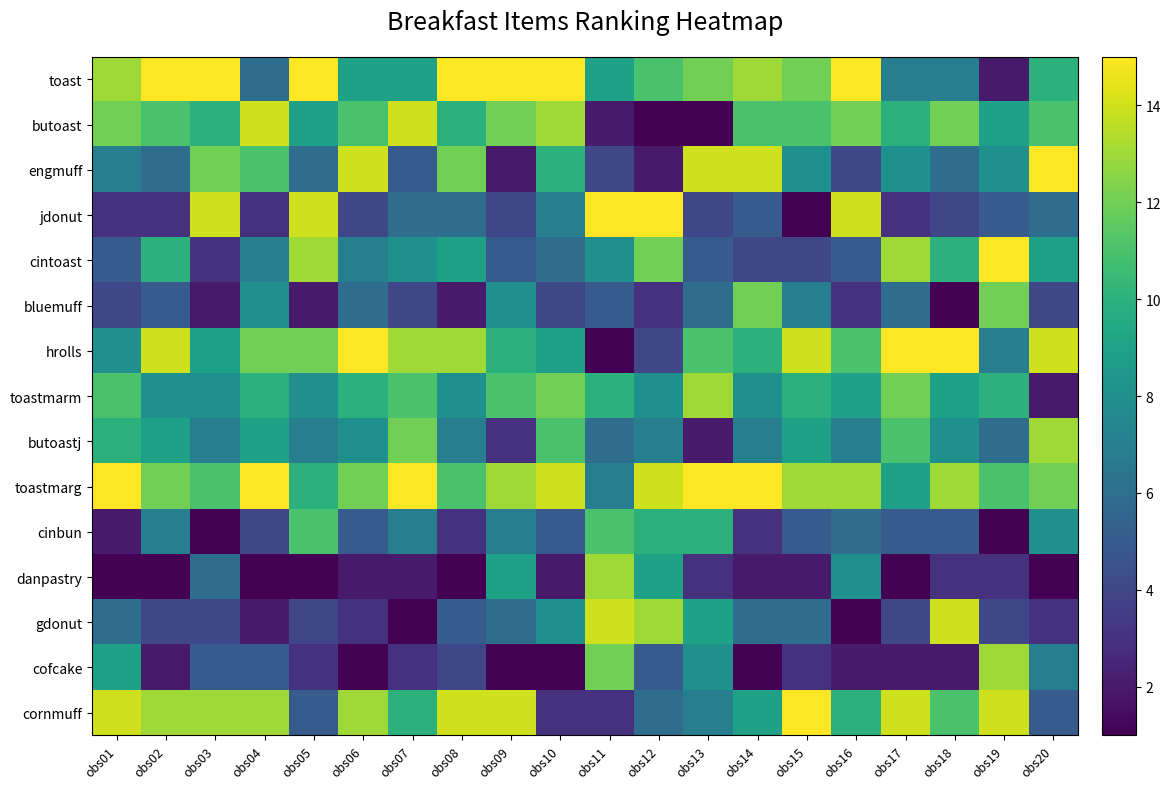

Reading left to right, extract all data points from this chart.

toast: obs01=13	obs02=15	obs03=15	obs04=6	obs05=15	obs06=9	obs07=9	obs08=15	obs09=15	obs10=15	obs11=9	obs12=11	obs13=12	obs14=13	obs15=12	obs16=15	obs17=7	obs18=7	obs19=2	obs20=10
butoast: obs01=12	obs02=11	obs03=10	obs04=14	obs05=9	obs06=11	obs07=14	obs08=10	obs09=12	obs10=13	obs11=2	obs12=1	obs13=1	obs14=11	obs15=11	obs16=12	obs17=10	obs18=12	obs19=9	obs20=11
engmuff: obs01=7	obs02=6	obs03=12	obs04=11	obs05=6	obs06=14	obs07=5	obs08=12	obs09=2	obs10=10	obs11=4	obs12=2	obs13=14	obs14=14	obs15=8	obs16=4	obs17=8	obs18=6	obs19=8	obs20=15
jdonut: obs01=3	obs02=3	obs03=14	obs04=3	obs05=14	obs06=4	obs07=6	obs08=6	obs09=4	obs10=7	obs11=15	obs12=15	obs13=4	obs14=5	obs15=1	obs16=14	obs17=3	obs18=4	obs19=5	obs20=6
cintoast: obs01=5	obs02=10	obs03=3	obs04=7	obs05=13	obs06=7	obs07=8	obs08=9	obs09=5	obs10=6	obs11=8	obs12=12	obs13=5	obs14=4	obs15=4	obs16=5	obs17=13	obs18=10	obs19=15	obs20=9
bluemuff: obs01=4	obs02=5	obs03=2	obs04=8	obs05=2	obs06=6	obs07=4	obs08=2	obs09=8	obs10=4	obs11=5	obs12=3	obs13=6	obs14=12	obs15=7	obs16=3	obs17=6	obs18=1	obs19=12	obs20=4
hrolls: obs01=8	obs02=14	obs03=9	obs04=12	obs05=12	obs06=15	obs07=13	obs08=13	obs09=10	obs10=9	obs11=1	obs12=4	obs13=11	obs14=10	obs15=14	obs16=11	obs17=15	obs18=15	obs19=7	obs20=14
toastmarm: obs01=11	obs02=8	obs03=8	obs04=10	obs05=8	obs06=10	obs07=11	obs08=8	obs09=11	obs10=12	obs11=10	obs12=8	obs13=13	obs14=8	obs15=10	obs16=9	obs17=12	obs18=9	obs19=10	obs20=2
butoastj: obs01=10	obs02=9	obs03=7	obs04=9	obs05=7	obs06=8	obs07=12	obs08=7	obs09=3	obs10=11	obs11=6	obs12=7	obs13=2	obs14=7	obs15=9	obs16=7	obs17=11	obs18=8	obs19=6	obs20=13
toastmarg: obs01=15	obs02=12	obs03=11	obs04=15	obs05=10	obs06=12	obs07=15	obs08=11	obs09=13	obs10=14	obs11=7	obs12=14	obs13=15	obs14=15	obs15=13	obs16=13	obs17=9	obs18=13	obs19=11	obs20=12
cinbun: obs01=2	obs02=7	obs03=1	obs04=4	obs05=11	obs06=5	obs07=7	obs08=3	obs09=7	obs10=5	obs11=11	obs12=10	obs13=10	obs14=3	obs15=5	obs16=6	obs17=5	obs18=5	obs19=1	obs20=8
danpastry: obs01=1	obs02=1	obs03=6	obs04=1	obs05=1	obs06=2	obs07=2	obs08=1	obs09=9	obs10=2	obs11=13	obs12=9	obs13=3	obs14=2	obs15=2	obs16=8	obs17=1	obs18=3	obs19=3	obs20=1
gdonut: obs01=6	obs02=4	obs03=4	obs04=2	obs05=4	obs06=3	obs07=1	obs08=5	obs09=6	obs10=8	obs11=14	obs12=13	obs13=9	obs14=6	obs15=6	obs16=1	obs17=4	obs18=14	obs19=4	obs20=3
cofcake: obs01=9	obs02=2	obs03=5	obs04=5	obs05=3	obs06=1	obs07=3	obs08=4	obs09=1	obs10=1	obs11=12	obs12=5	obs13=8	obs14=1	obs15=3	obs16=2	obs17=2	obs18=2	obs19=13	obs20=7
cornmuff: obs01=14	obs02=13	obs03=13	obs04=13	obs05=5	obs06=13	obs07=10	obs08=14	obs09=14	obs10=3	obs11=3	obs12=6	obs13=7	obs14=9	obs15=15	obs16=10	obs17=14	obs18=11	obs19=14	obs20=5